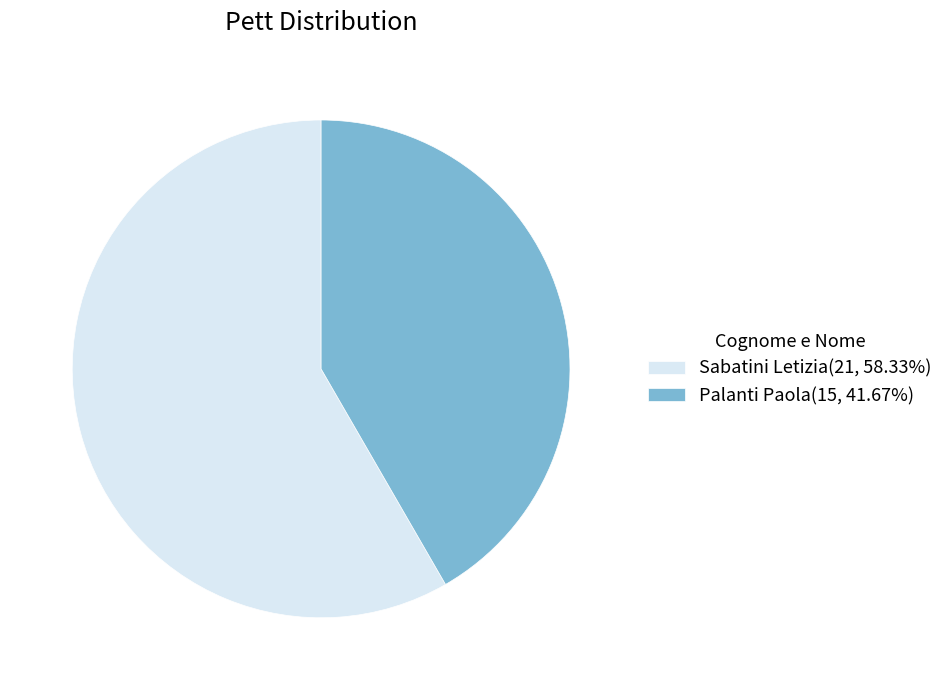

Which slice is the largest?

Sabatini Letizia